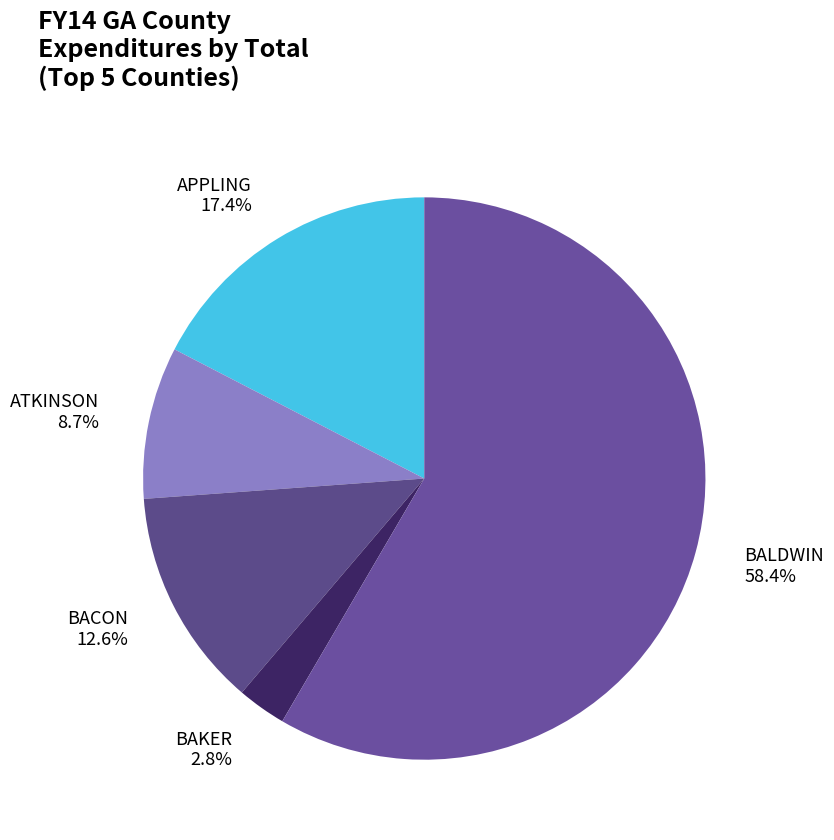

Which slice is the smallest?

BAKER